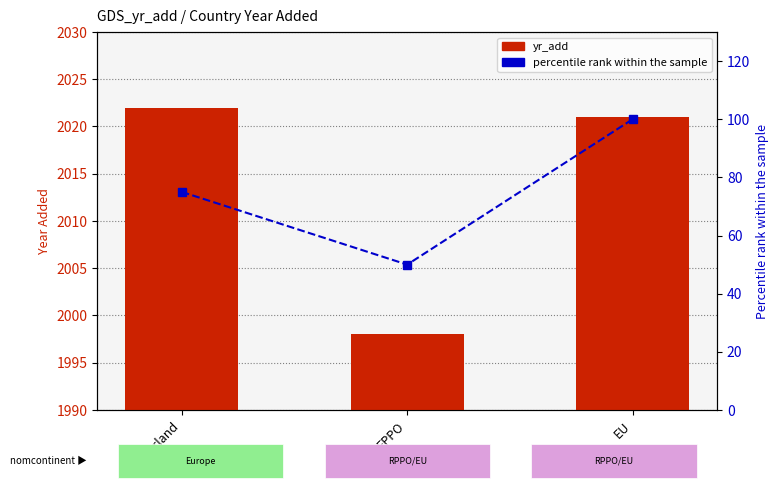

Rank the series at EPPO from lowest to highest value.

percentile rank within the sample, yr_add